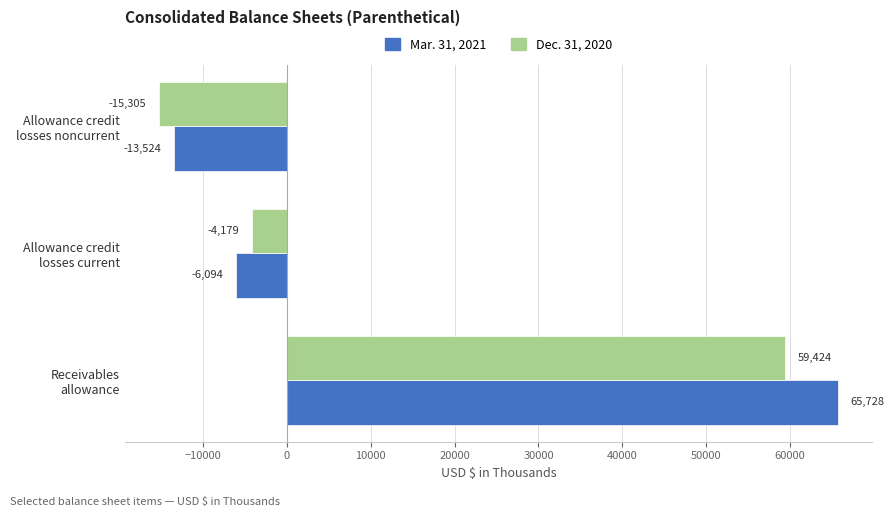

What are all the series names shown in the legend?

Mar. 31, 2021, Dec. 31, 2020